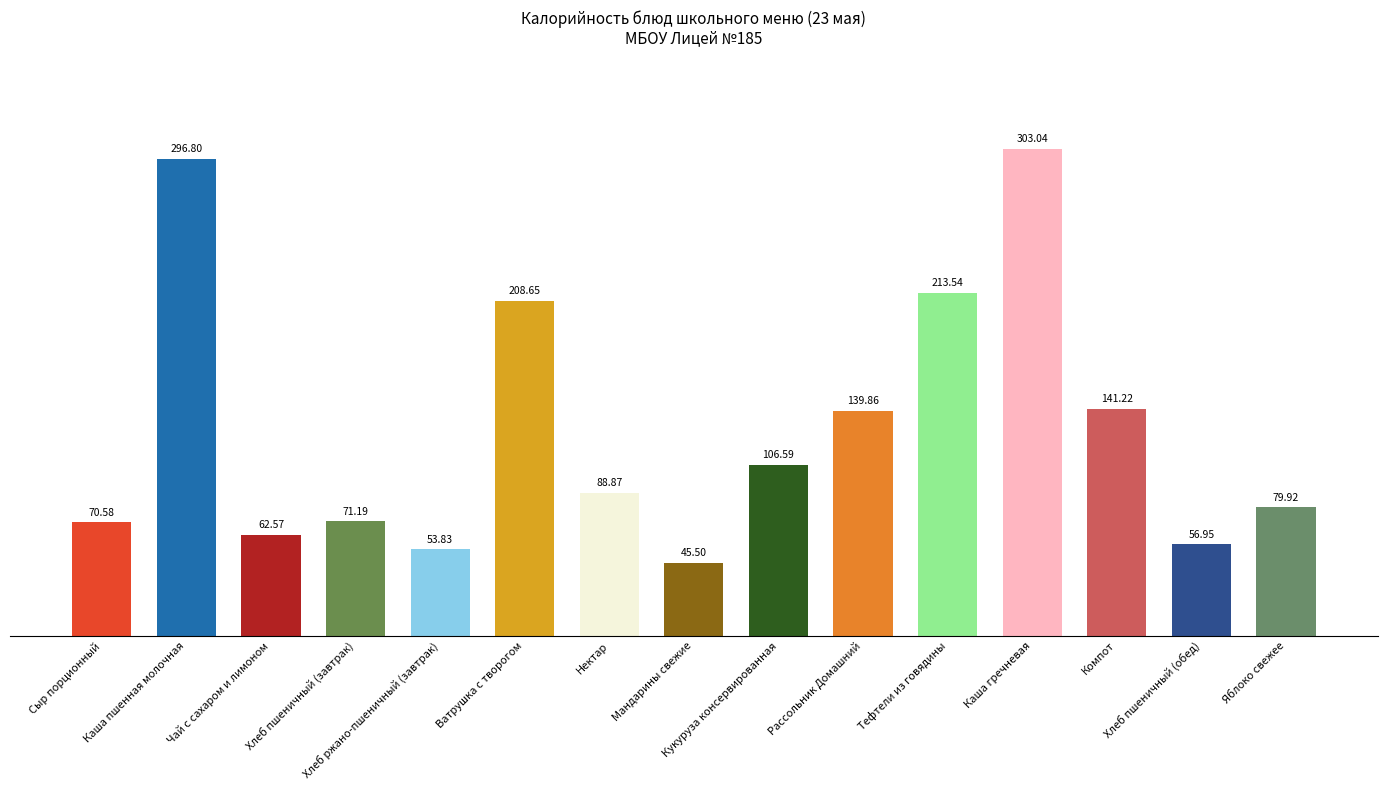

At which label is the value closest to 174?

Компот